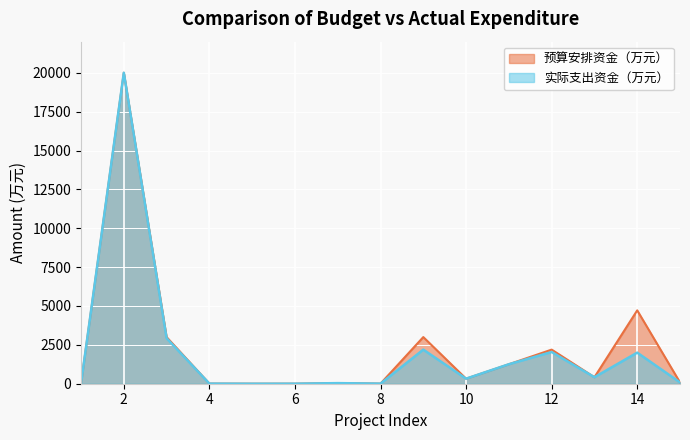

True or false: 实际支出资金（万元） has more than 0 interior local peaks.

True